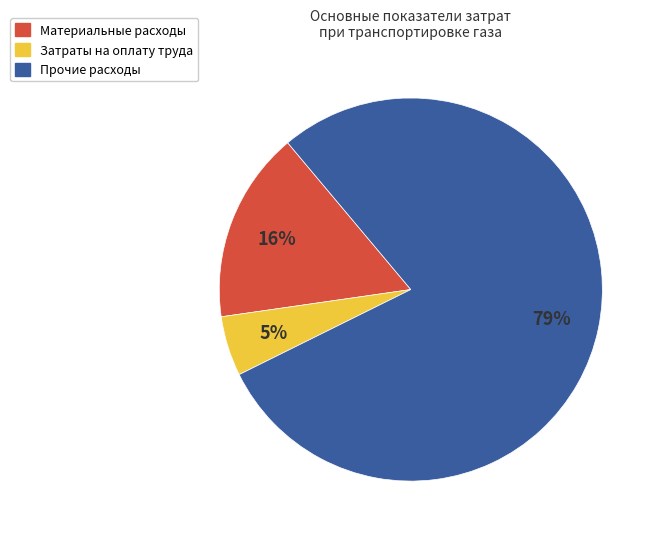

Is there any slice that represents more than half of the pie?

Yes